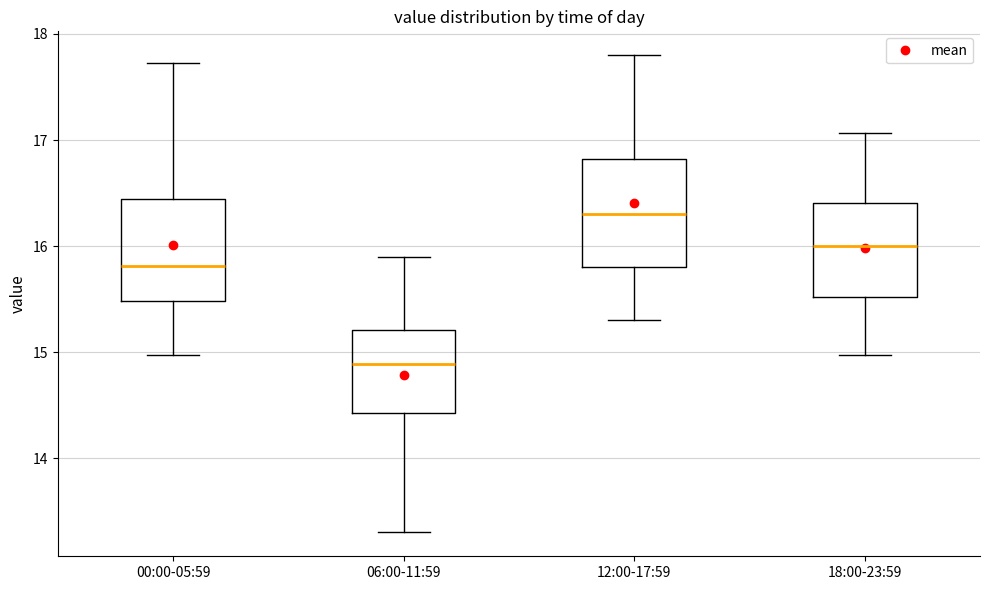

Which box has the lowest median line?

06:00-11:59